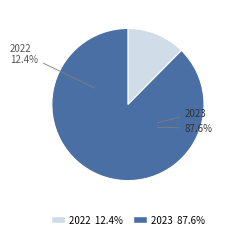

Does 2022 represent more than half of the total?

No